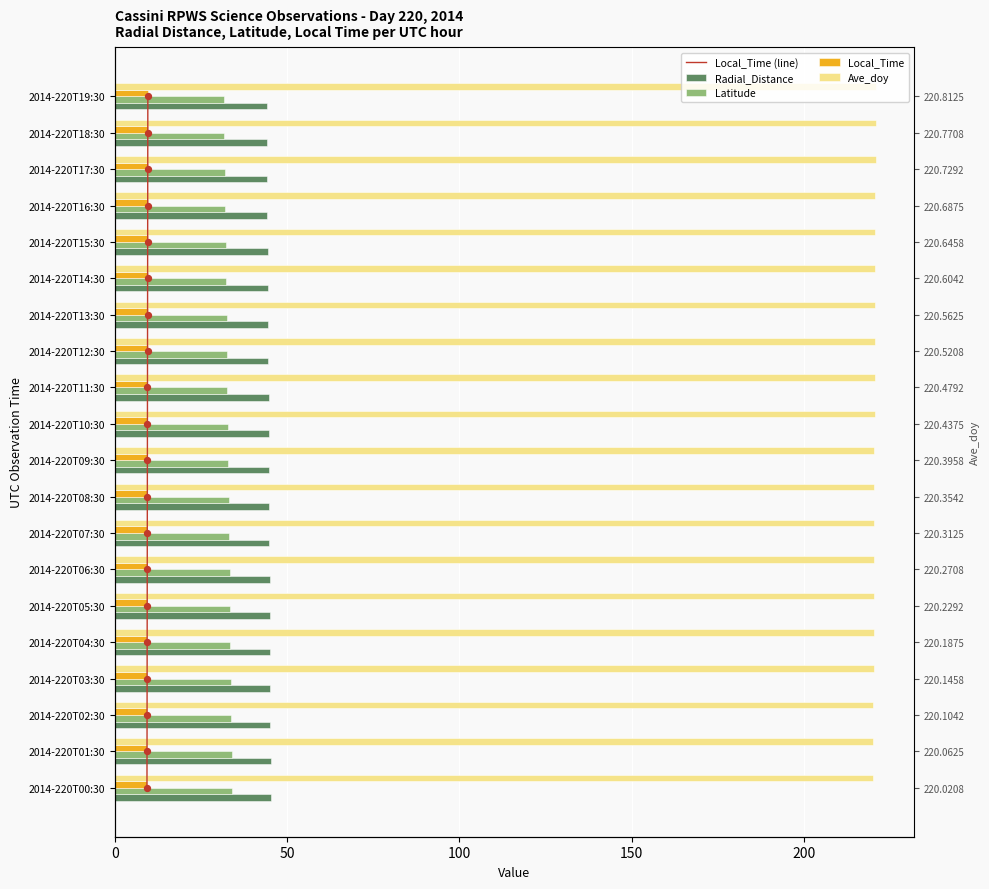

At how many categories does at least one series exceed 23?

20